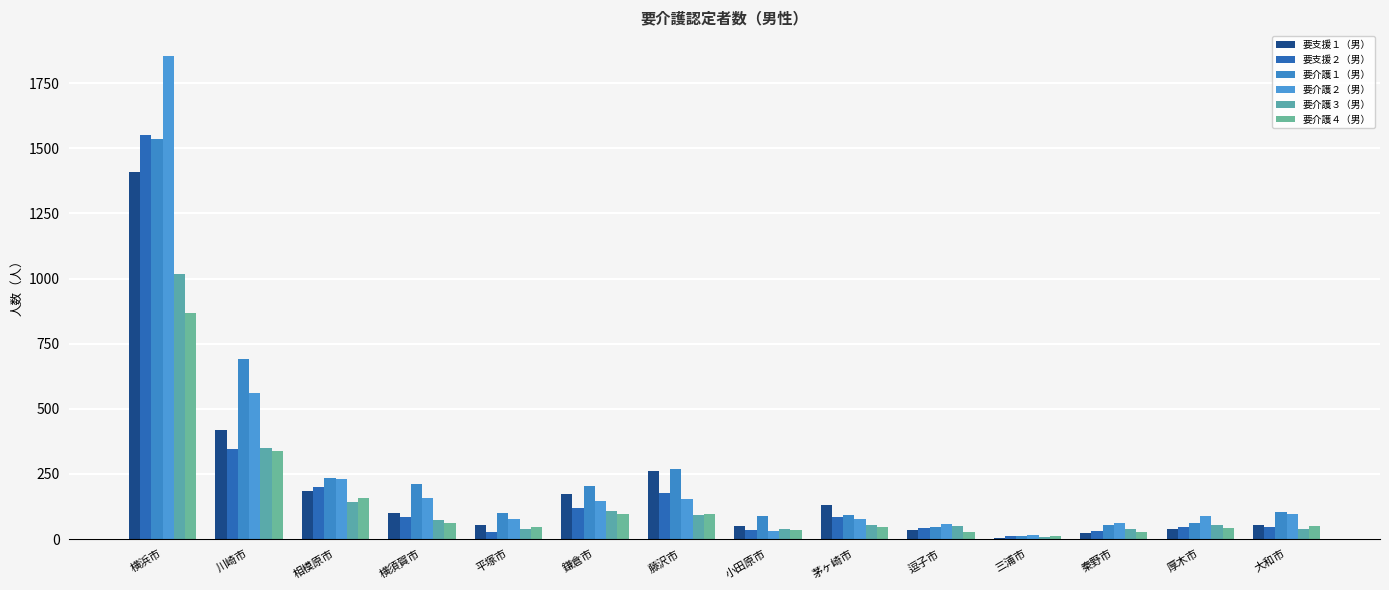

Does the chart contain stacked bars?

No